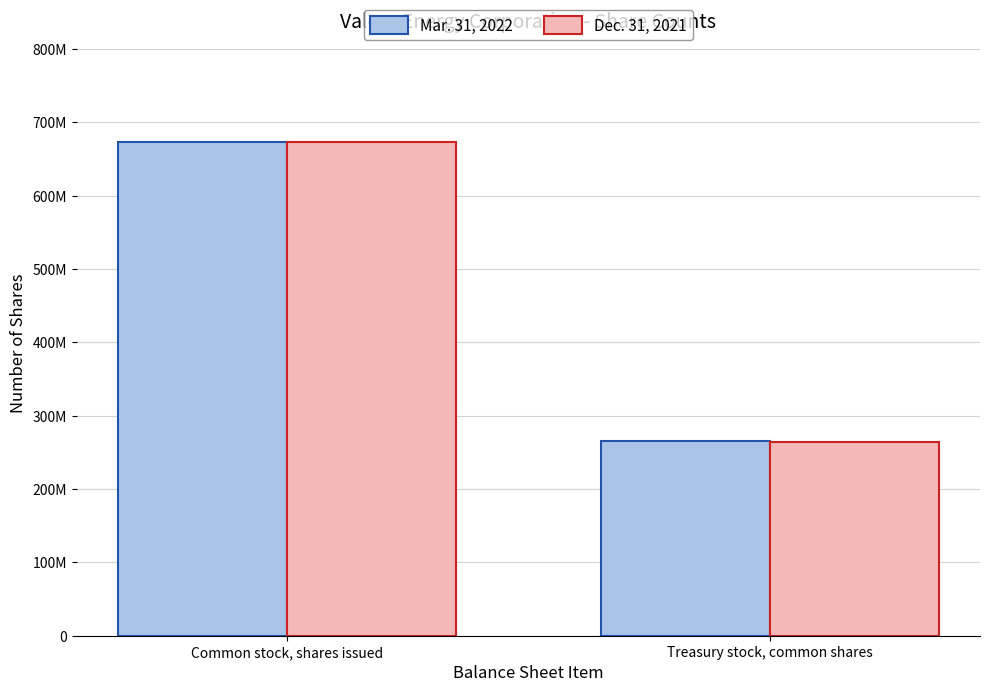

True or false: Mar. 31, 2022 has a value of 1045836205 at Common stock, shares issued.

False